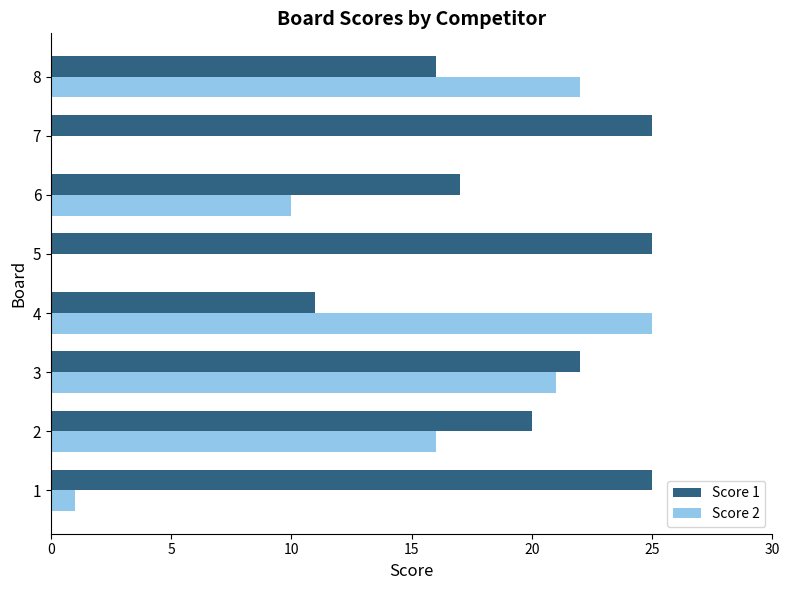

At which category is the sum across all series the highest?

3